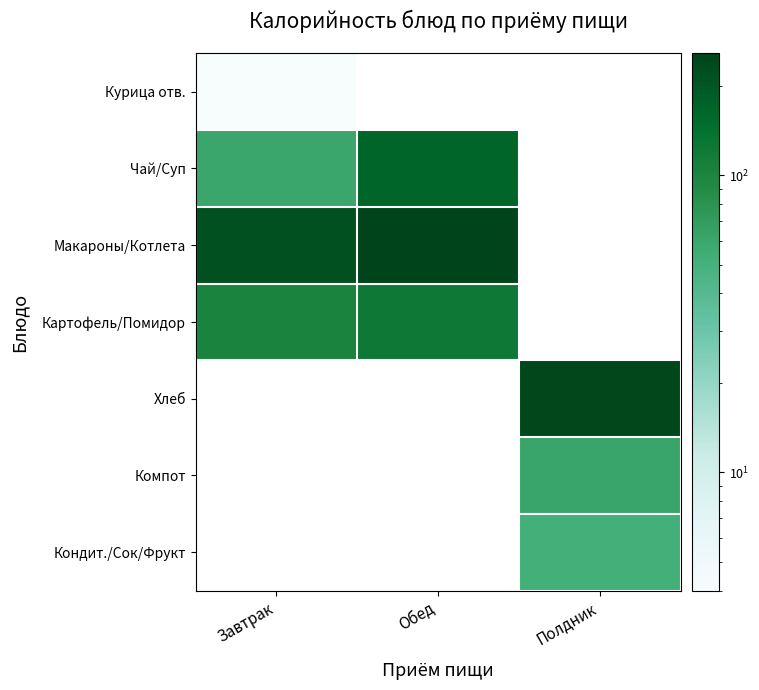

Count the number of categories in the chart.

3